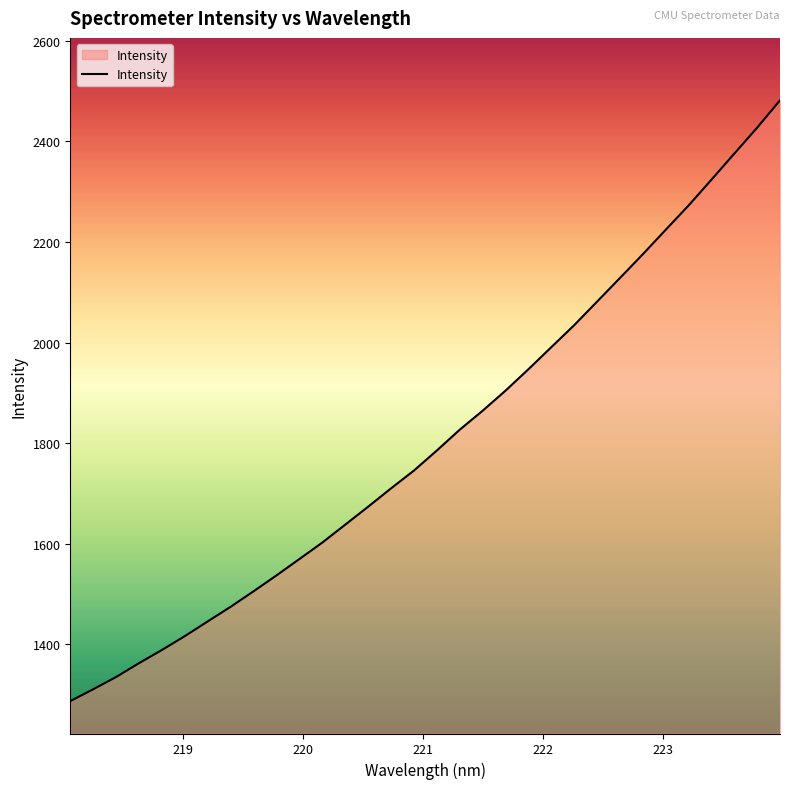

Count the number of values greater than 1785.

16